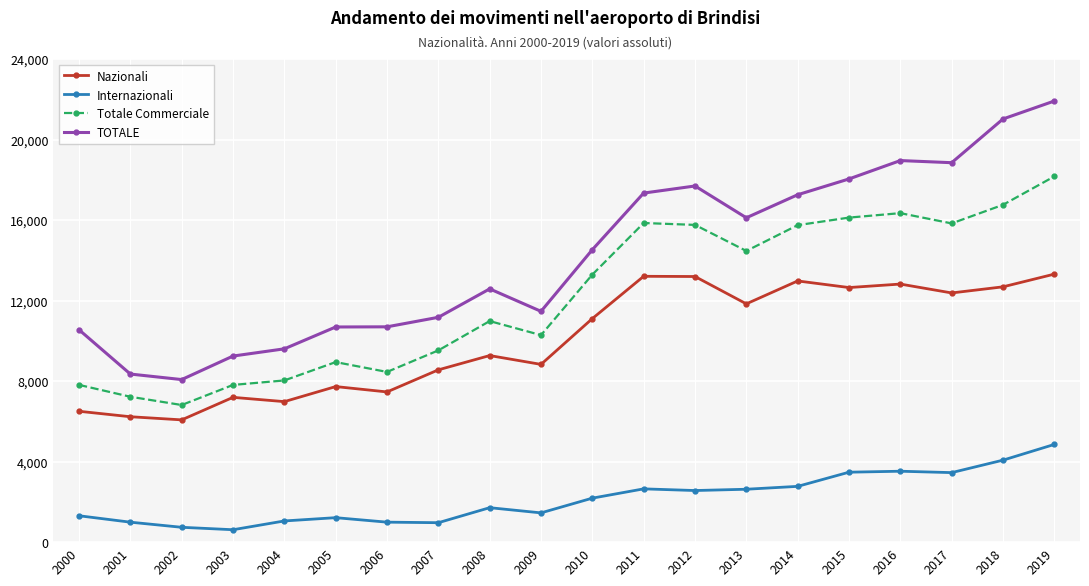

Between 2000 and 2002, which series saw the biggest shift?

TOTALE